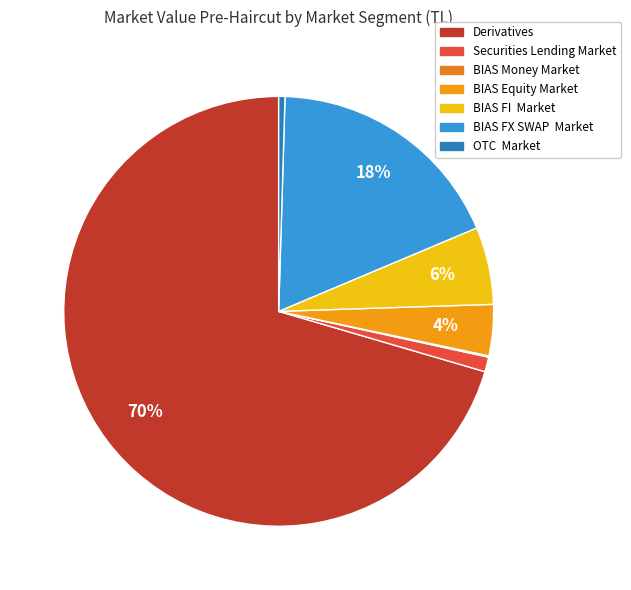

Which has a higher value, BIAS Equity Market or Derivatives?

Derivatives